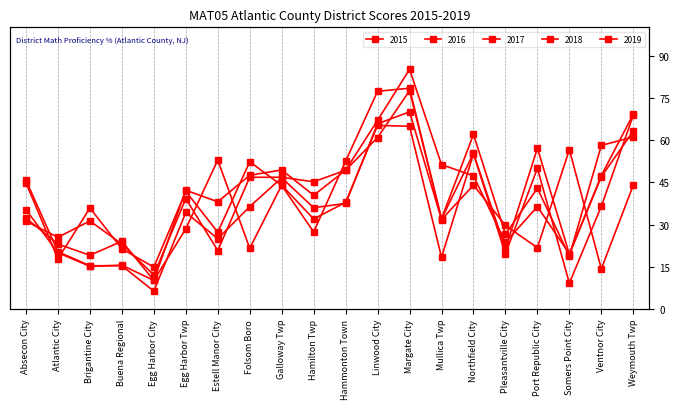

Is it true that 2017 equals 83.5 at Hammonton Town?

False